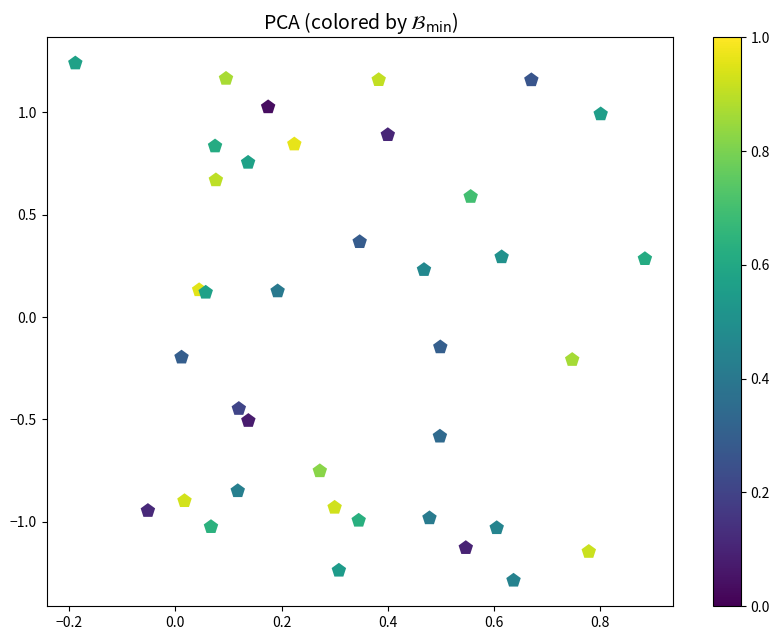

What is the range of Y values (max minus min)?

2.5